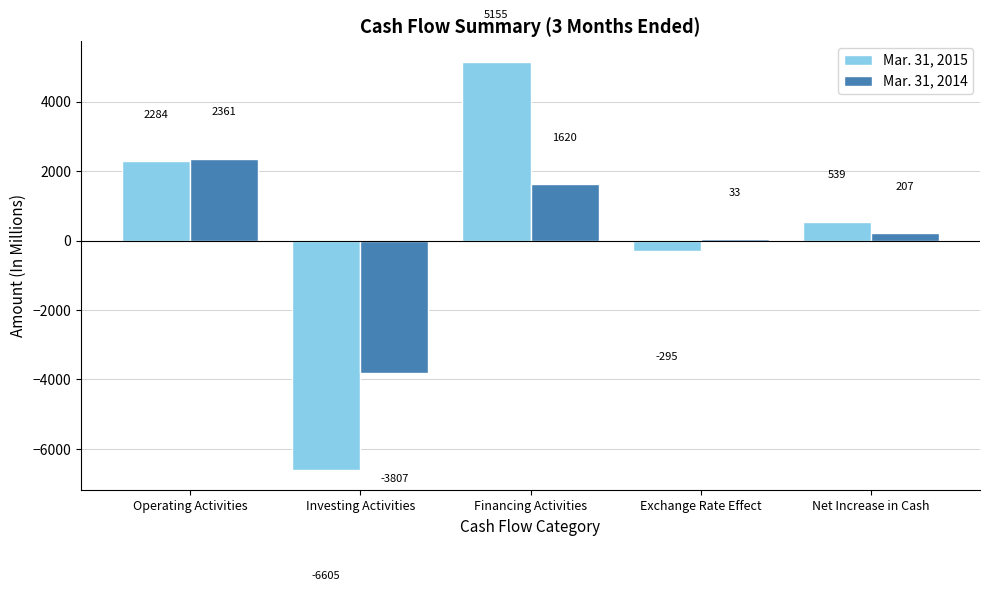

What is the total value across all series at Net Increase in Cash?

746